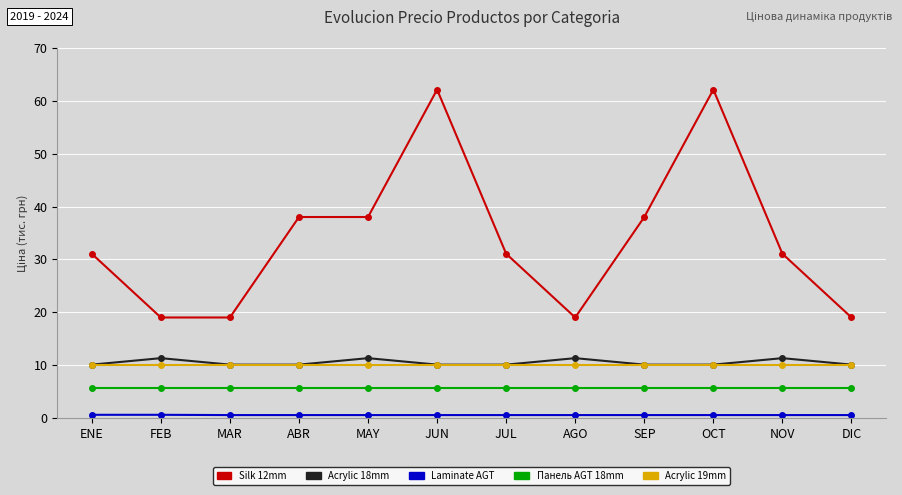

True or false: Панель AGT 18mm and Acrylic 18mm cross at least once.

False